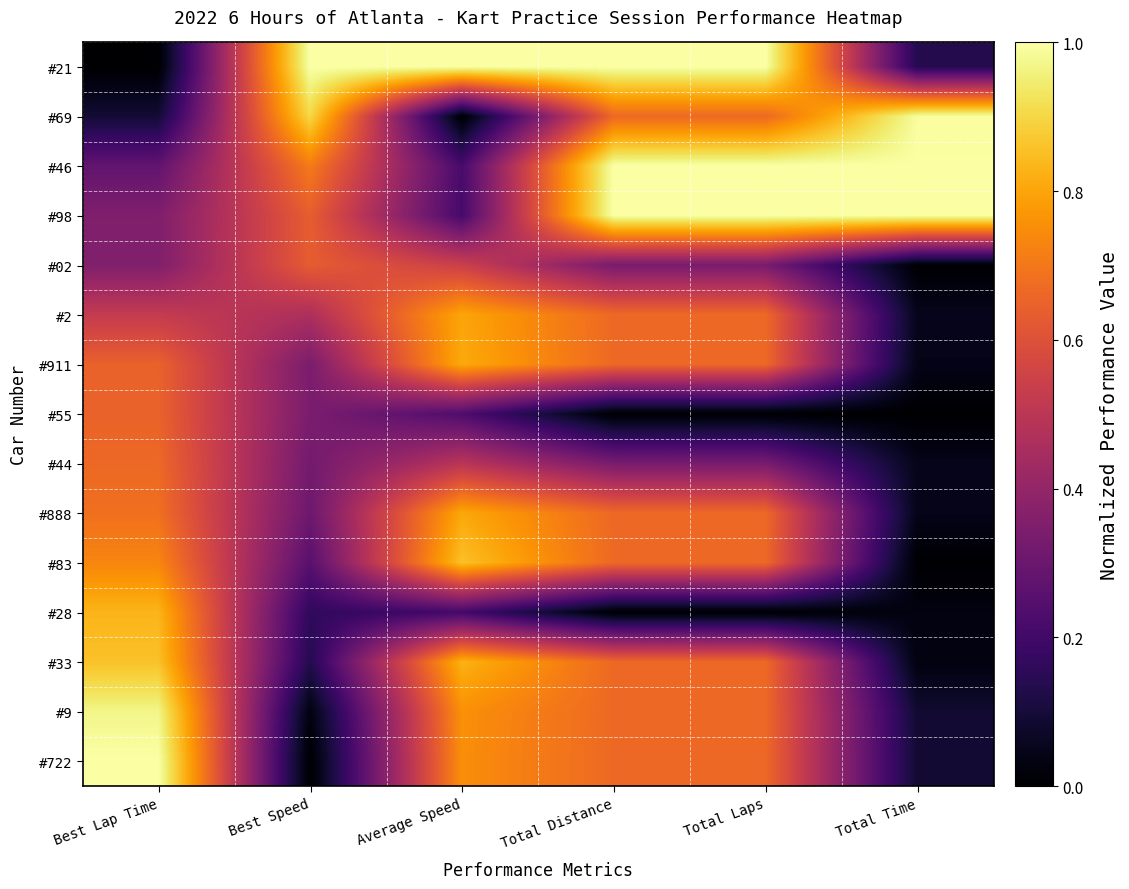

What is the difference between the highest and lowest values at Average Speed?

1.0